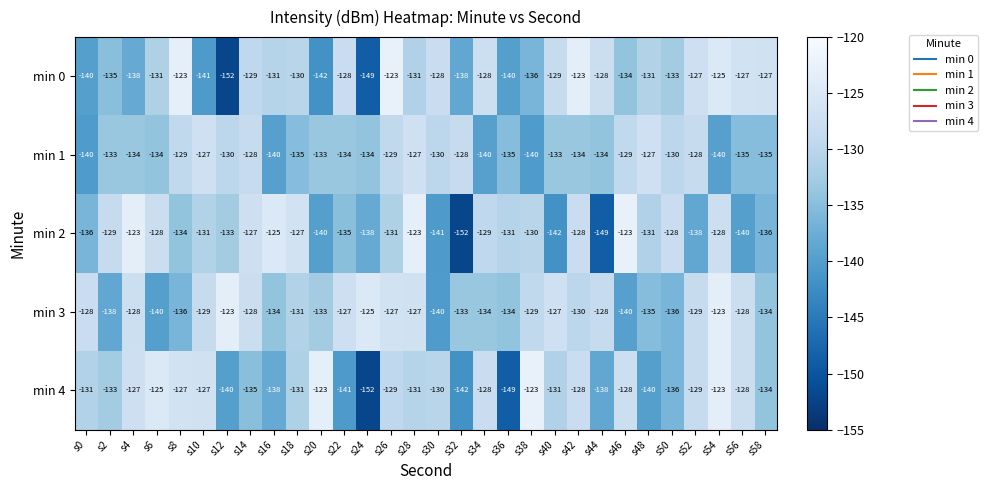

At which label does min 4 first exceed -131?

s4